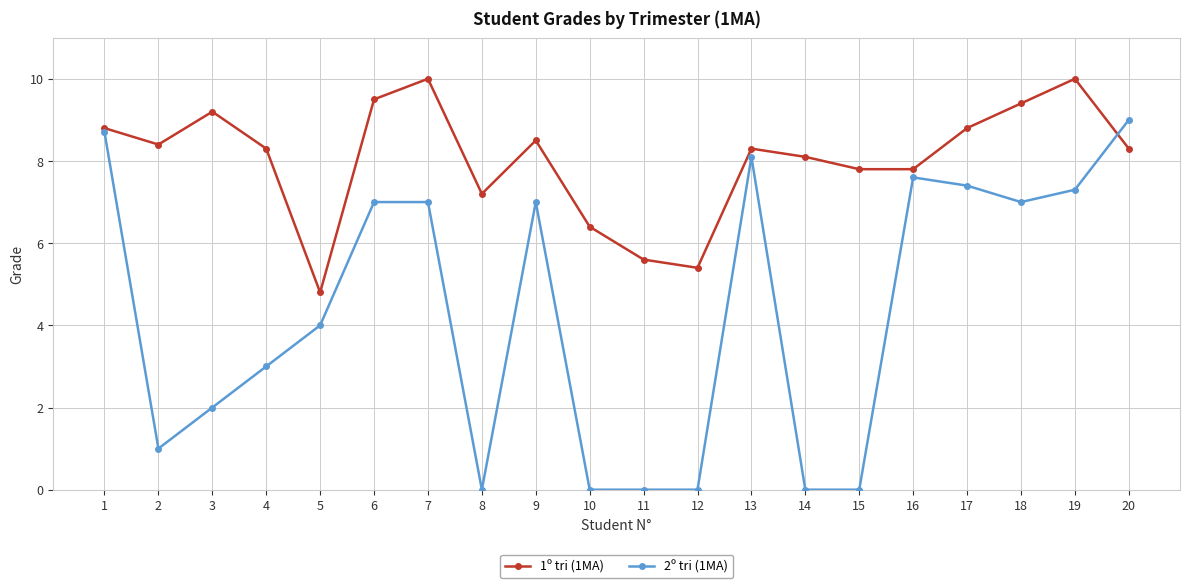

Where do 1º tri (1MA) and 2º tri (1MA) first cross each other?

19 and 20